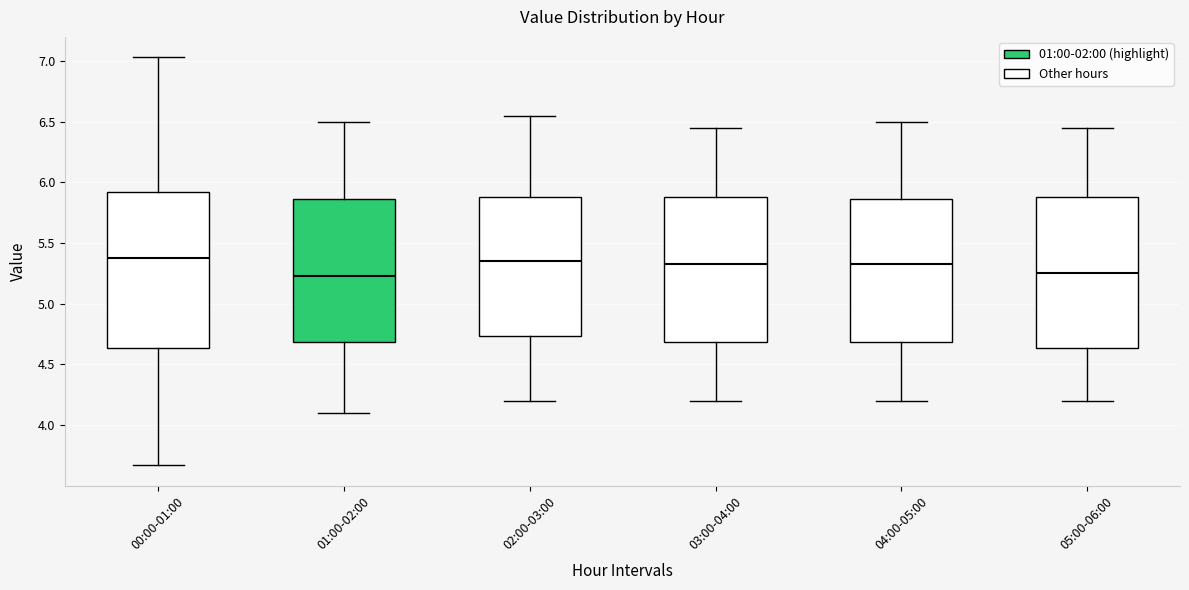

Reading left to right, transcribe this box plot: for each box, give where its median line is, the range the box spans, and where its two whiskers end, as read against the y-axis. The values are not printed on the chart, so give them approximately, as read against the axis.

00:00-01:00: median 5.40, box 4.65 to 5.90, whiskers 3.65 to 7.05
01:00-02:00: median 5.25, box 4.70 to 5.85, whiskers 4.10 to 6.50
02:00-03:00: median 5.35, box 4.75 to 5.90, whiskers 4.20 to 6.55
03:00-04:00: median 5.35, box 4.70 to 5.90, whiskers 4.20 to 6.45
04:00-05:00: median 5.35, box 4.70 to 5.85, whiskers 4.20 to 6.50
05:00-06:00: median 5.25, box 4.65 to 5.90, whiskers 4.20 to 6.45